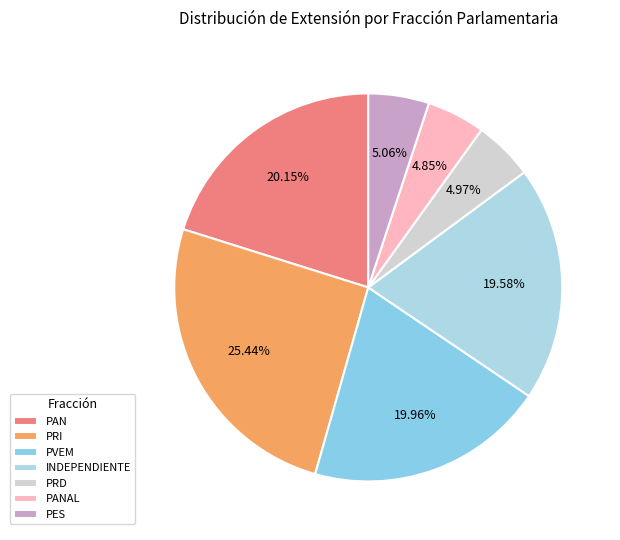

What percentage do INDEPENDIENTE and PVEM together represent?

39.5%